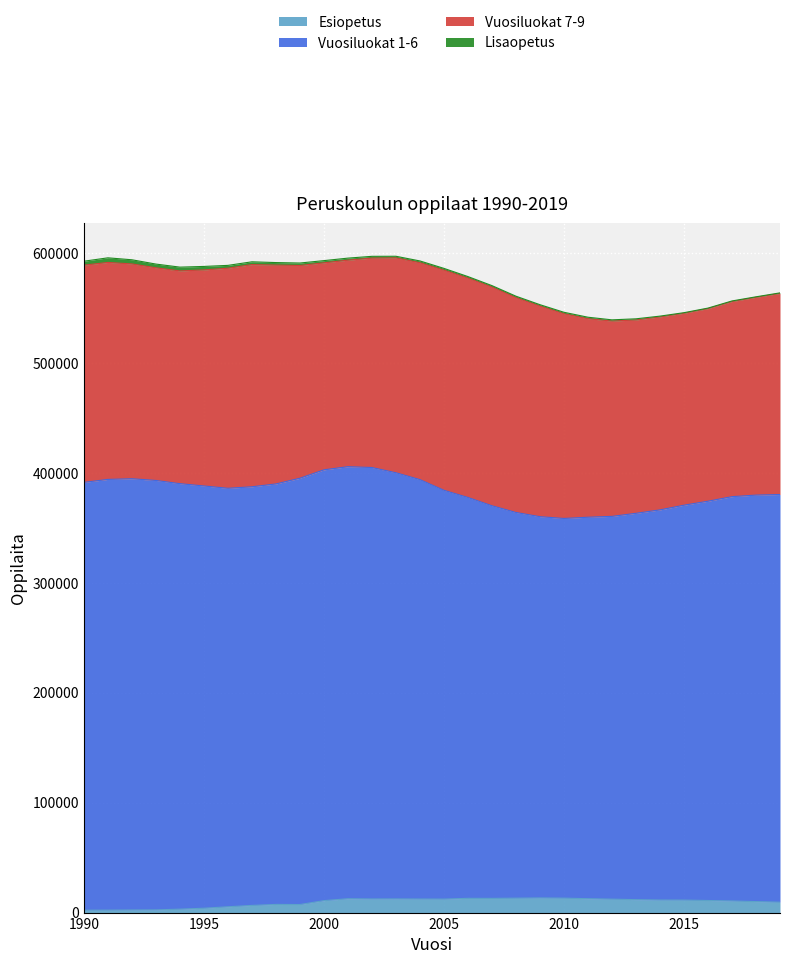

How many intersections are there between Lisaopetus and Esiopetus?

1